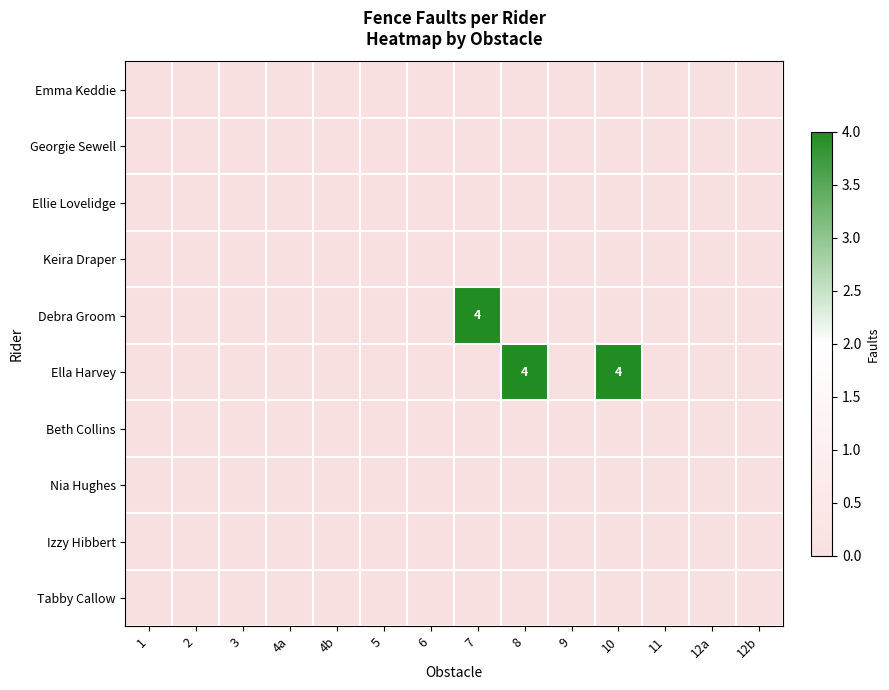

What is the maximum value shown in the chart?

4